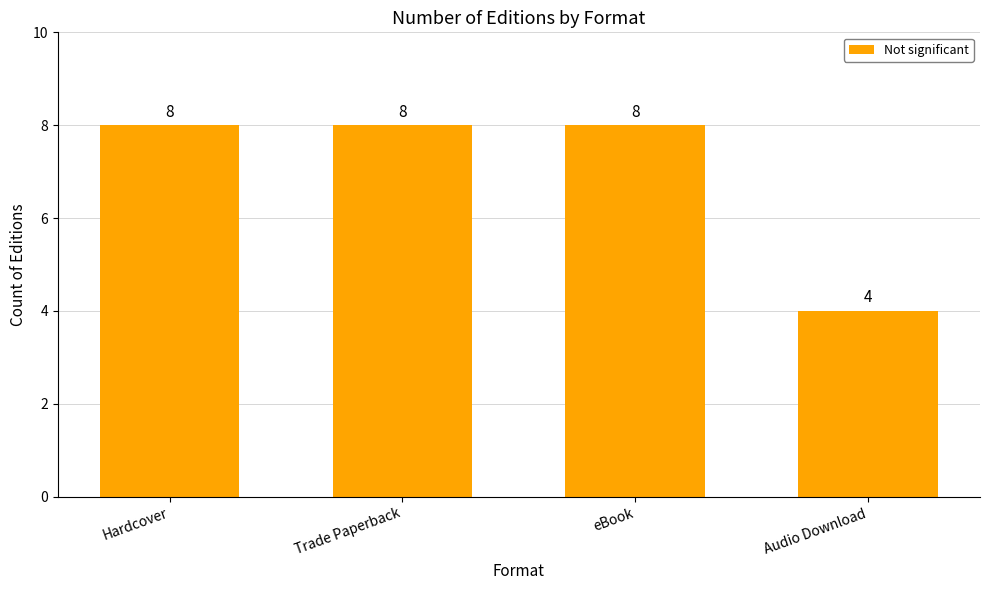

What is the ratio of the value at Hardcover to the value at Trade Paperback?

1.0